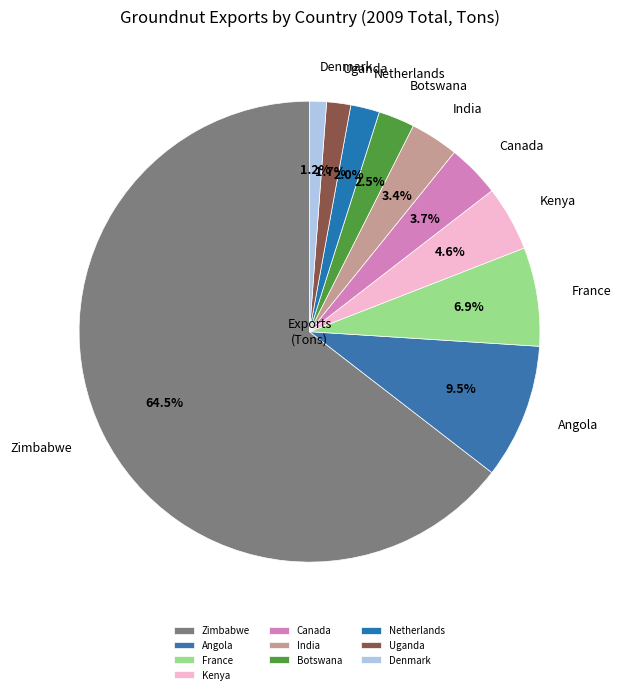

Which slice is the smallest?

Denmark